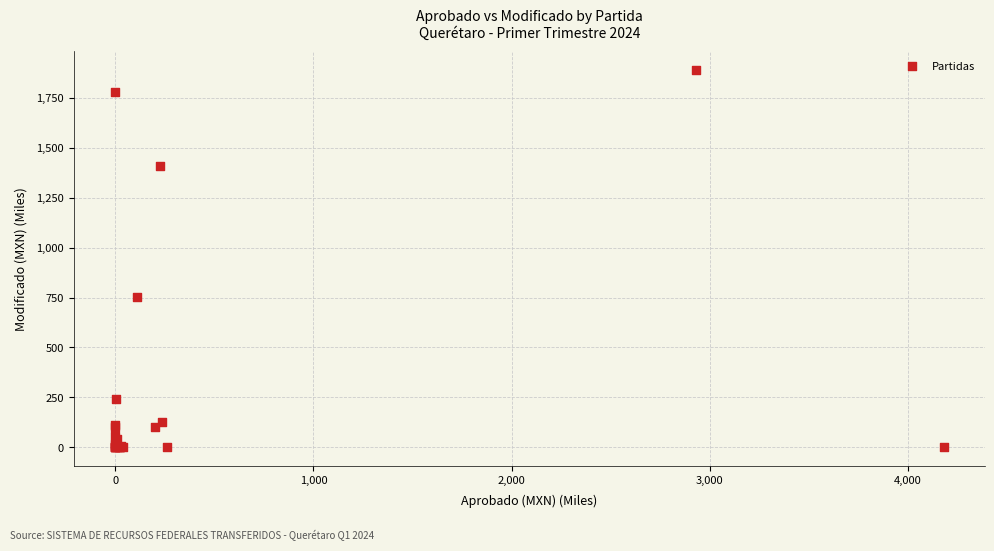

What Y value in the scatter plot is closest to 944?

754.7